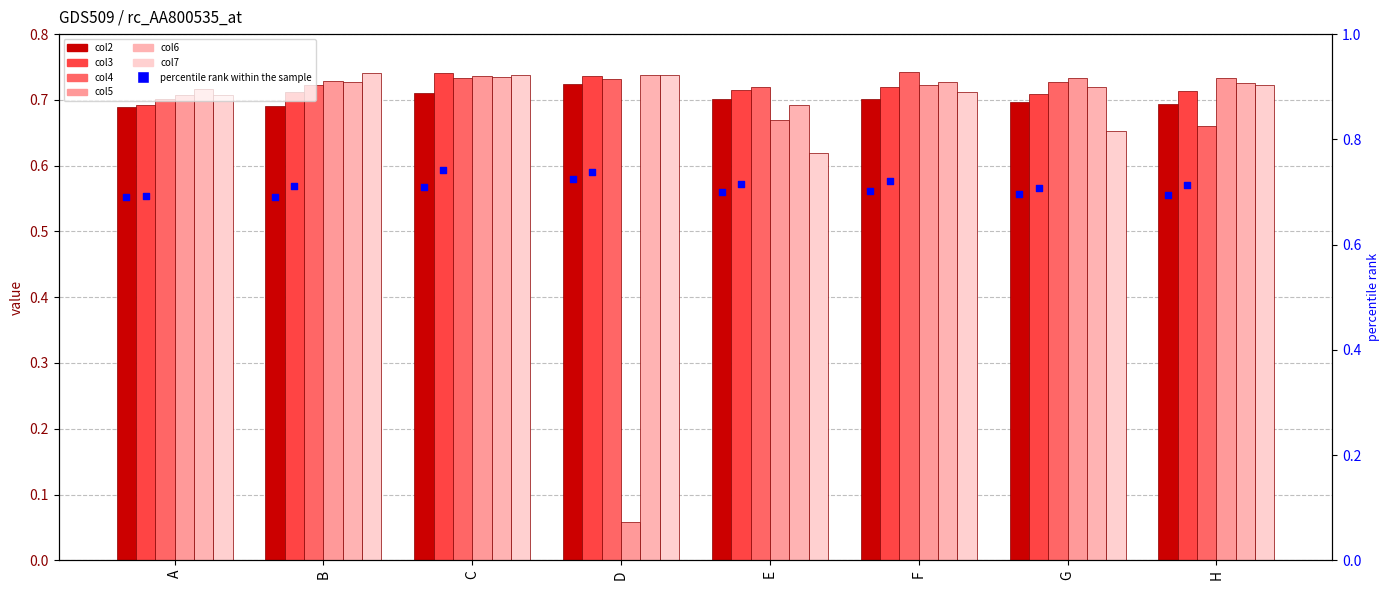

Which series contains the lowest Y value?

col5